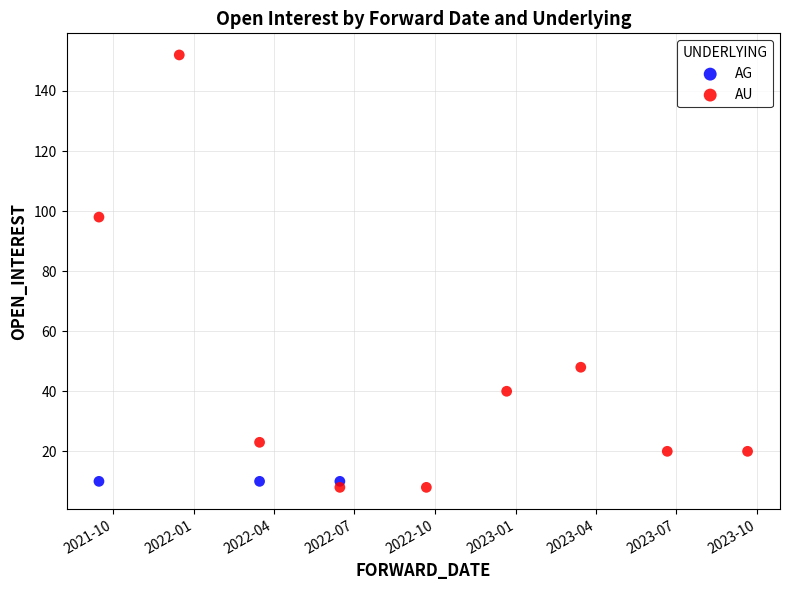

Which series contains the highest Y value?

AU